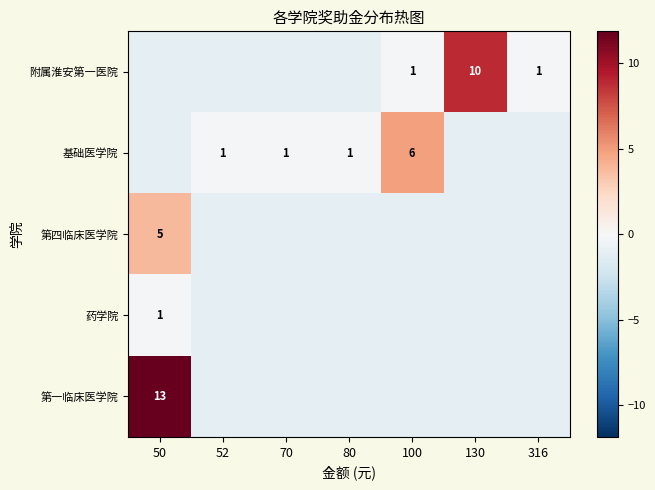

How many positive values does the 第一临床医学院 series have?

1